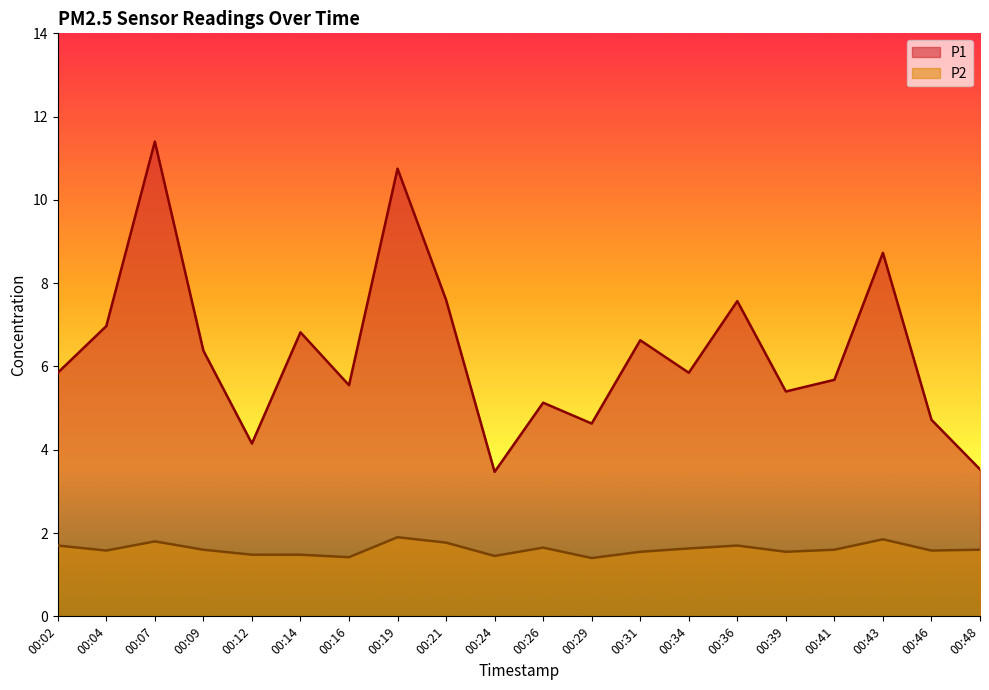

Which series has the largest total across all categories?

P1